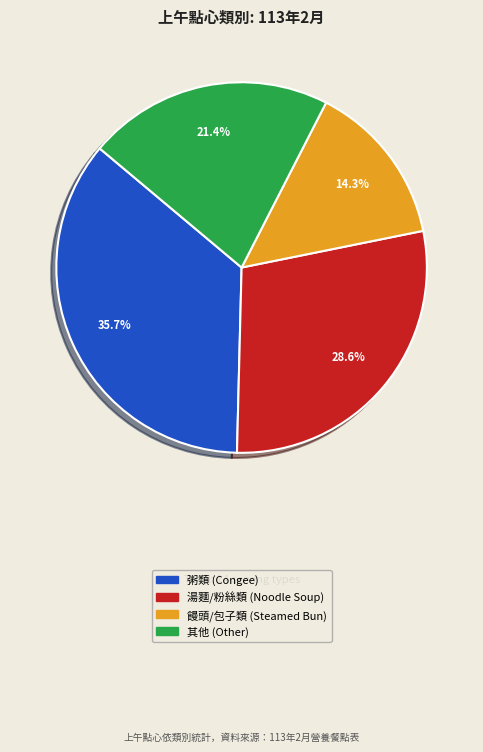

Does any single category account for the majority?

No